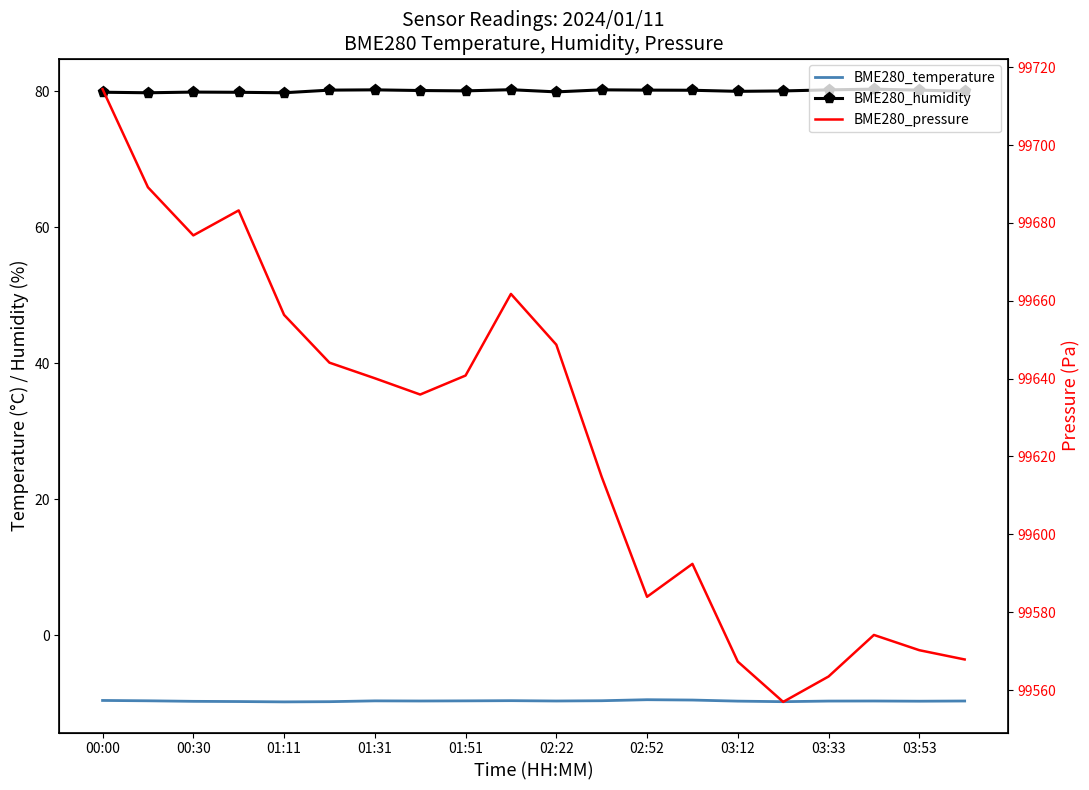

What is the sum of the BME280_humidity values at 03:33 and 17?

160.4